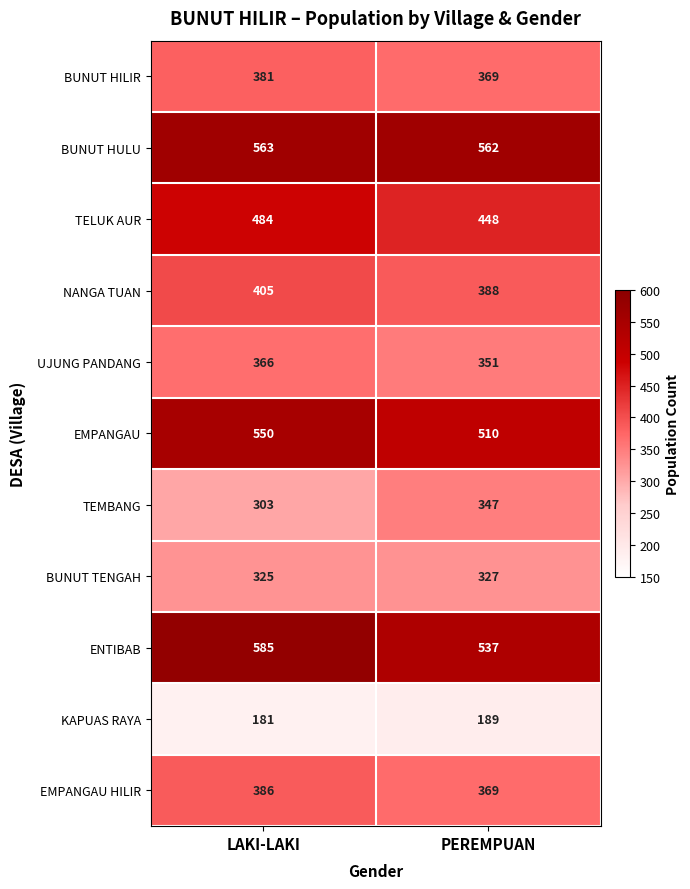

Which series has the largest range (max minus min)?

ENTIBAB